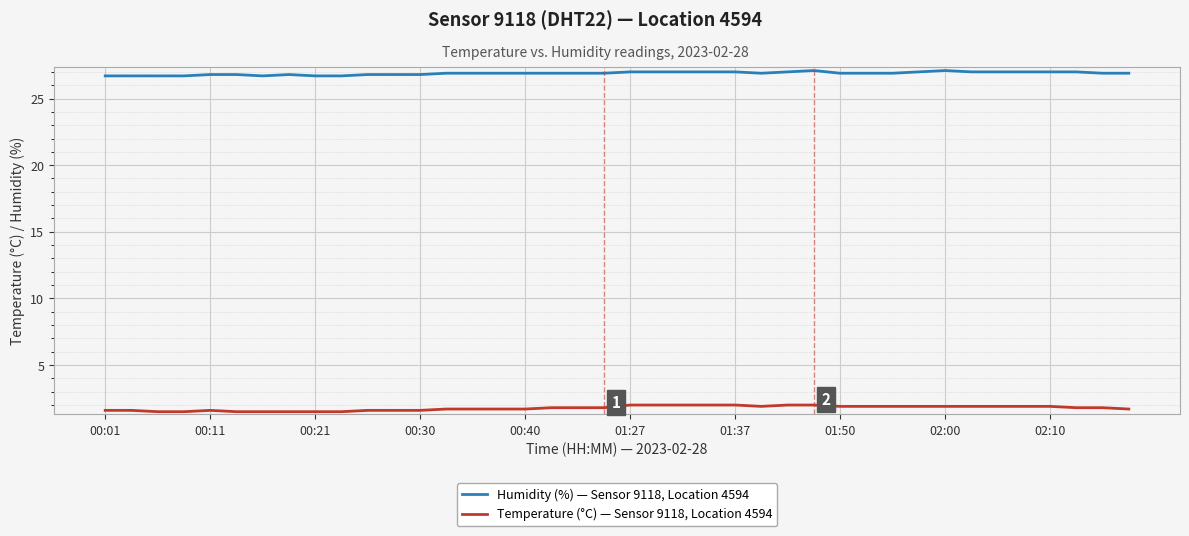

What are all the series names shown in the legend?

Humidity (%) — Sensor 9118, Location 4594, Temperature (°C) — Sensor 9118, Location 4594